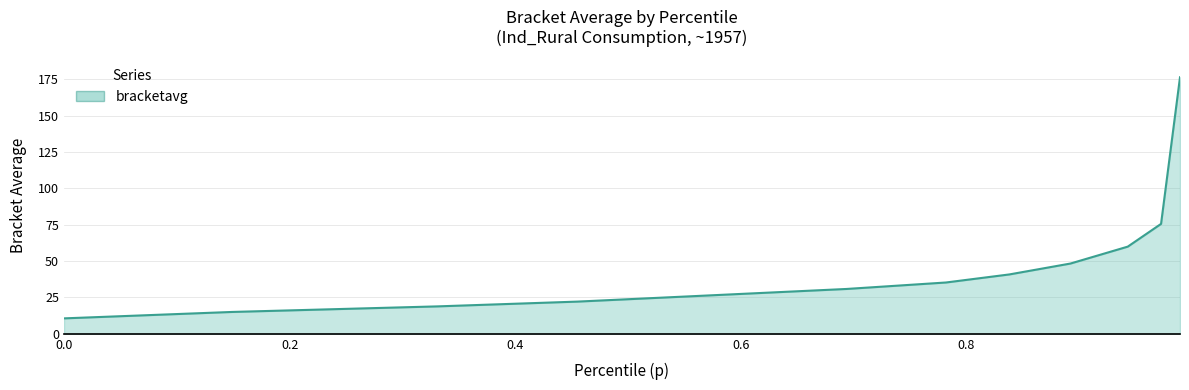

What is the smallest value displayed?

10.6